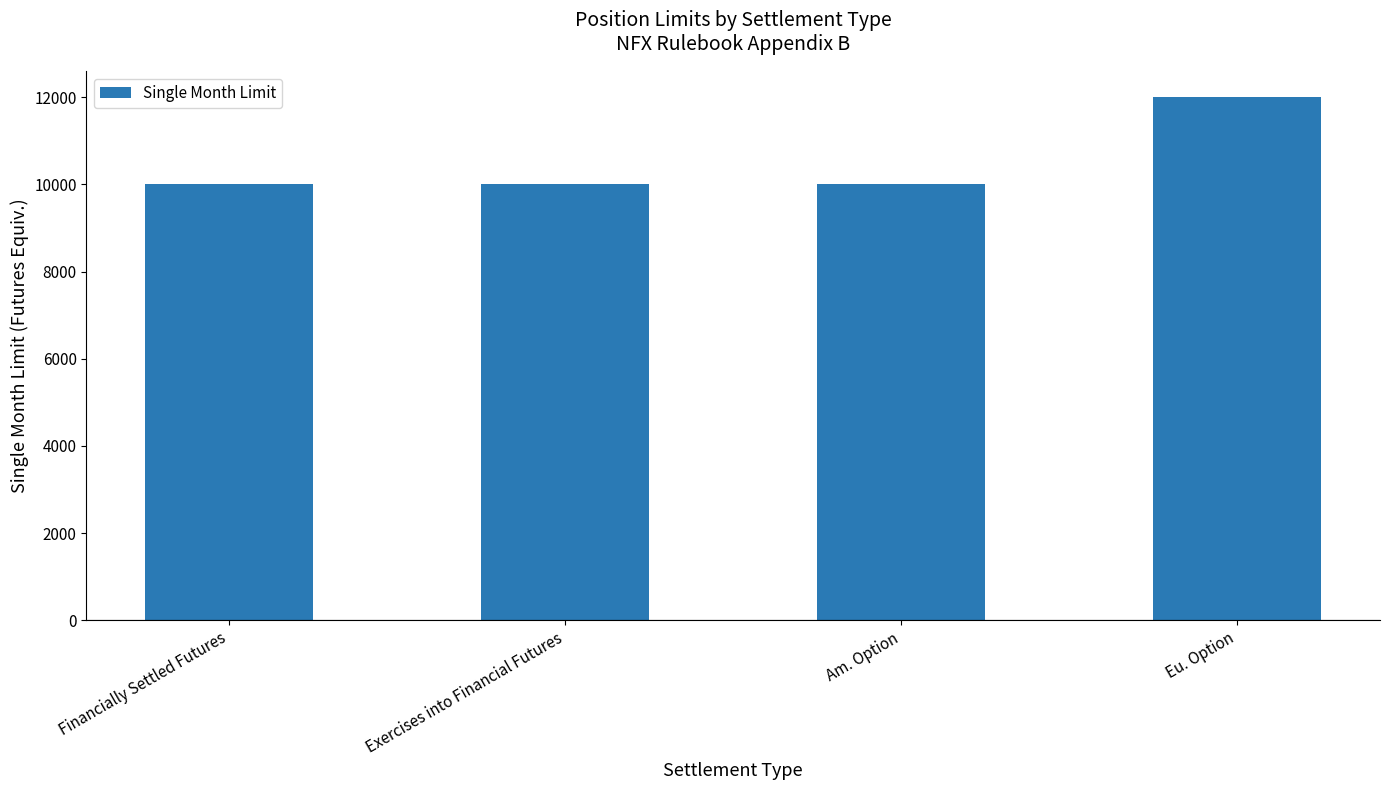

What is the change in value from Am. Option to Eu. Option?

+2000